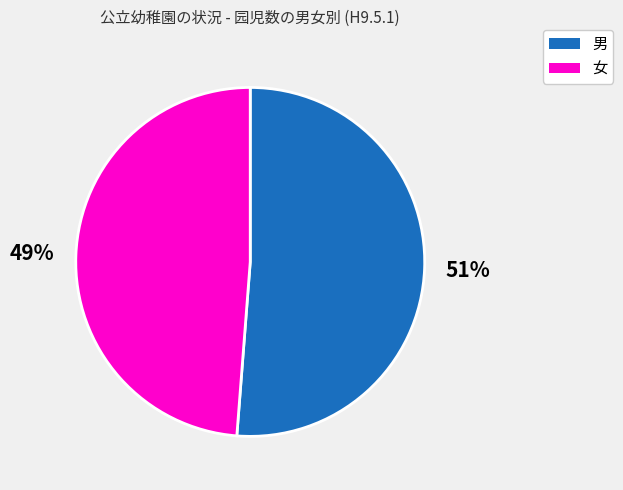

To the nearest percent, what portion does 女 represent?

49%